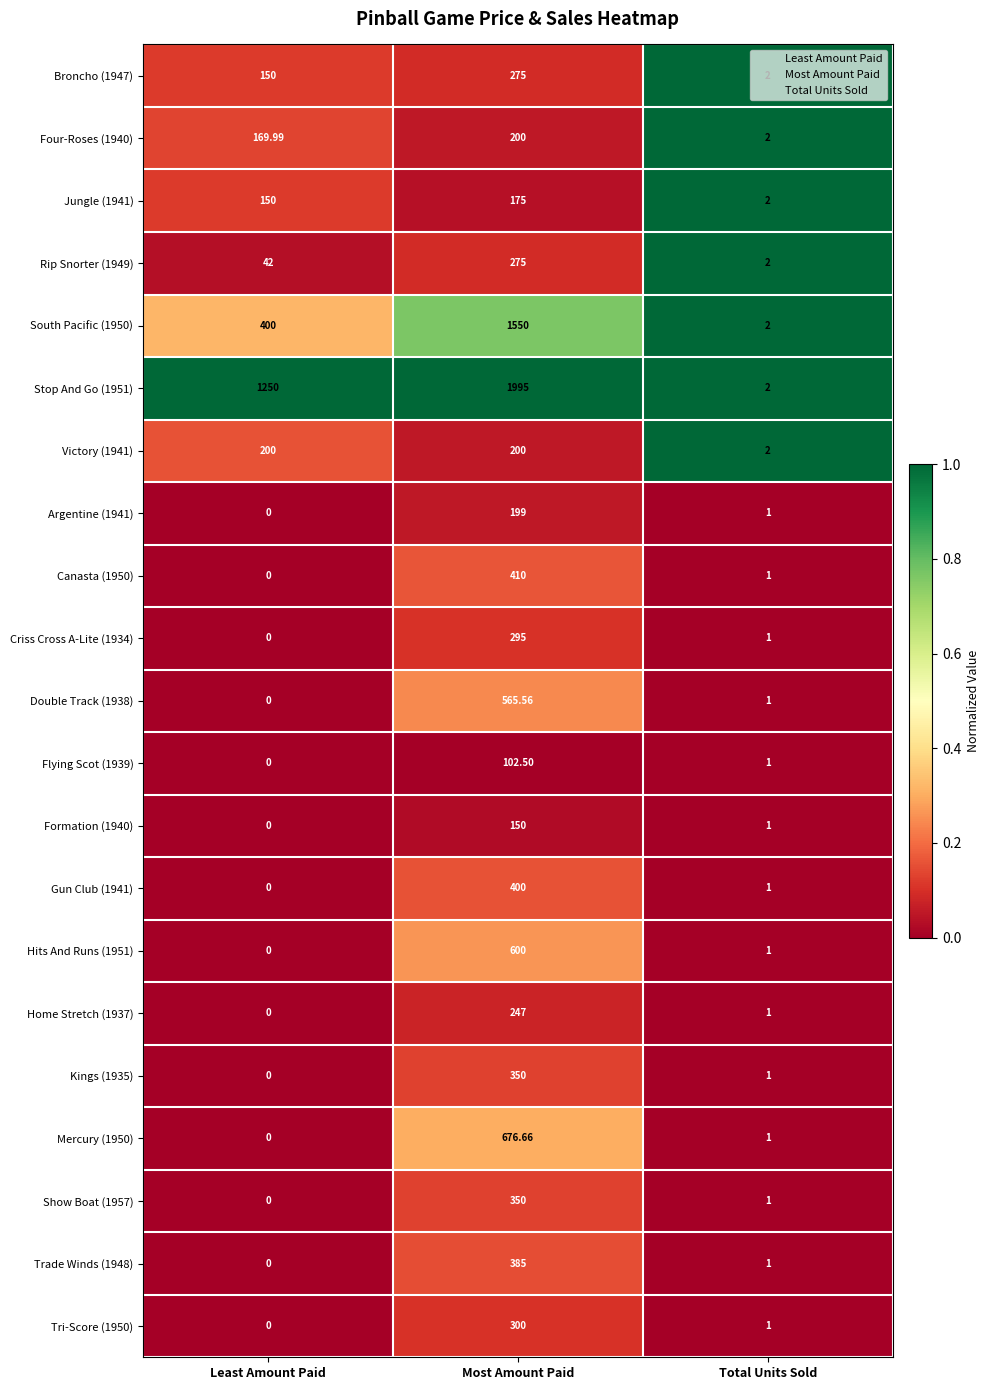

Where is Criss Cross A-Lite (1934) nearest to the value 147?

Total Units Sold